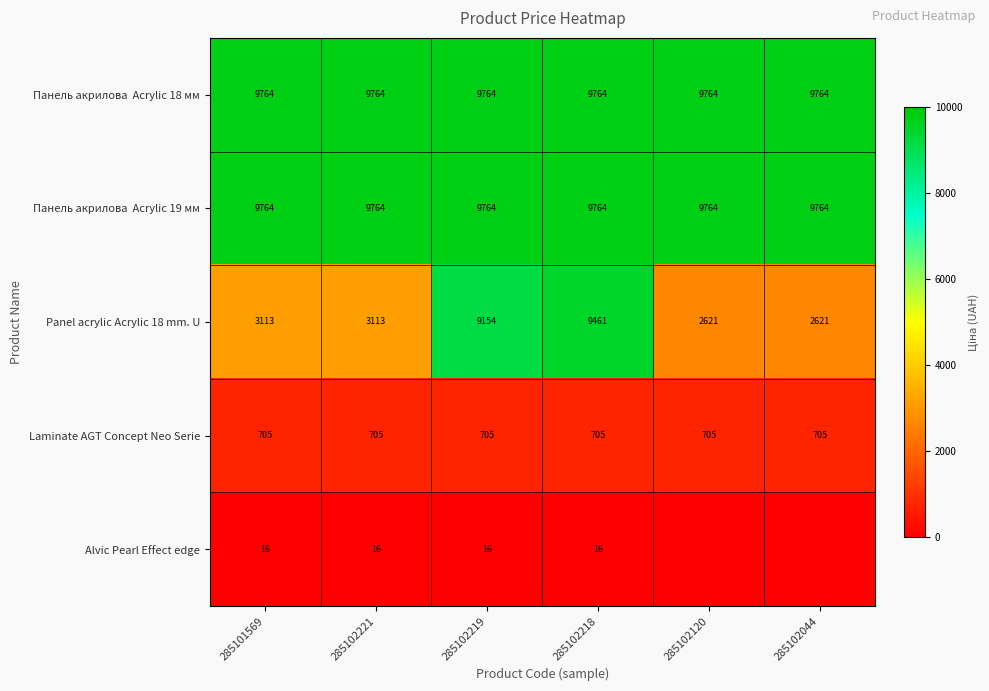

Which has a higher value, 285102221 or 285102044?

285102221